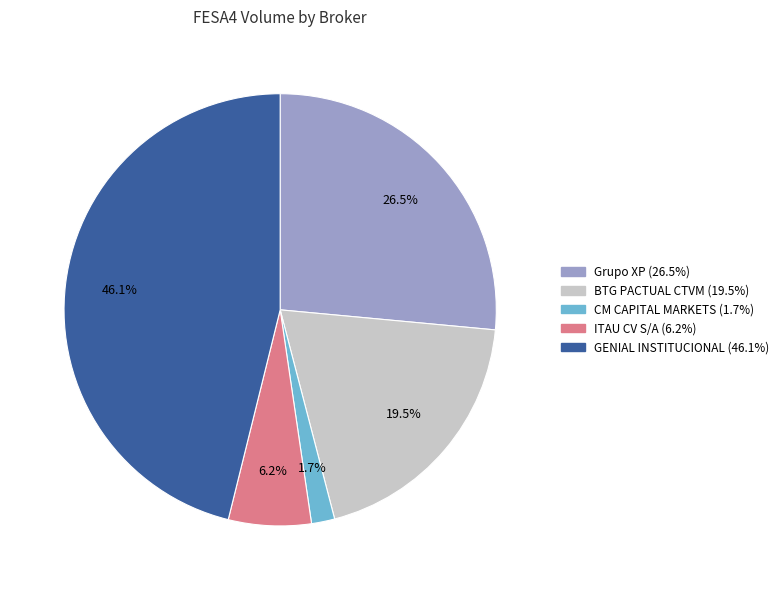

Does any single category account for the majority?

No